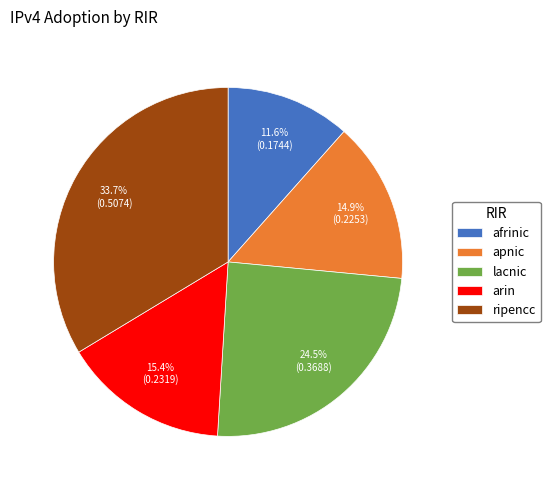

To the nearest percent, what is the difference between the apnic and lacnic slice percentages?

10%